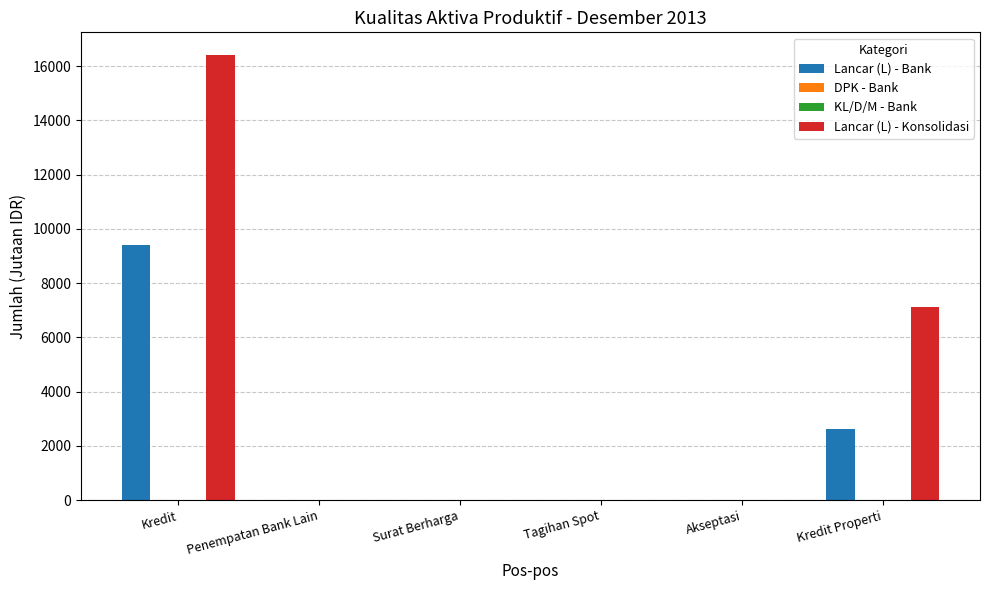

Reading left to right, extract all data points from this chart.

Lancar (L) - Bank: 9399	0	0	0	0	2614
DPK - Bank: 0	0	0	0	0	0
KL/D/M - Bank: 0	0	0	0	0	0
Lancar (L) - Konsolidasi: 16425	0	0	0	0	7115